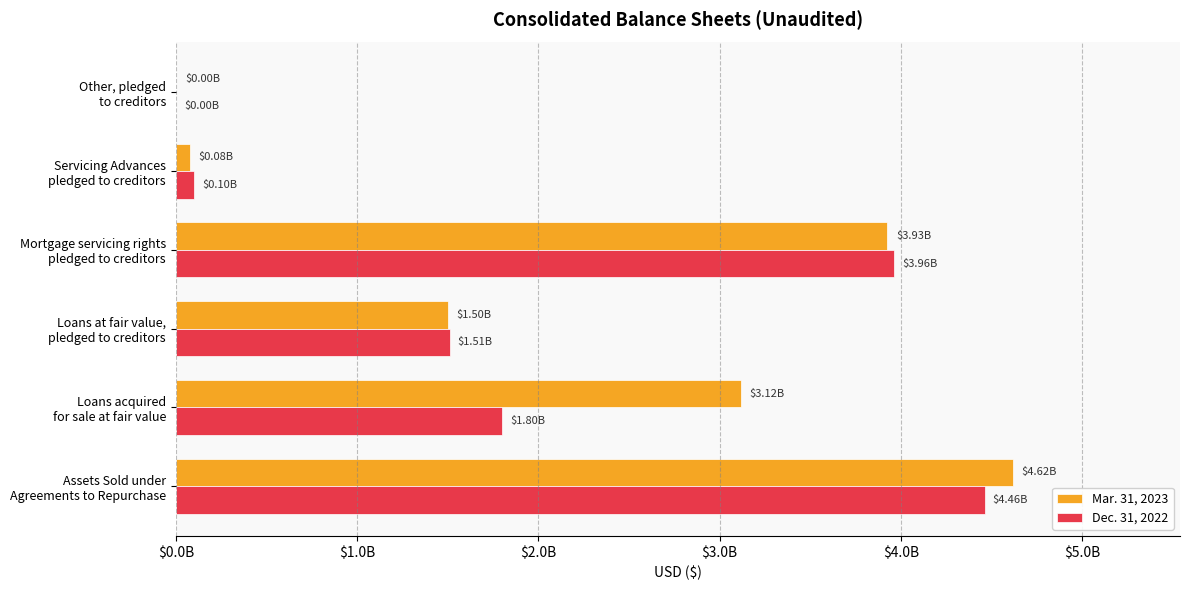

What are all the series names shown in the legend?

Mar. 31, 2023, Dec. 31, 2022